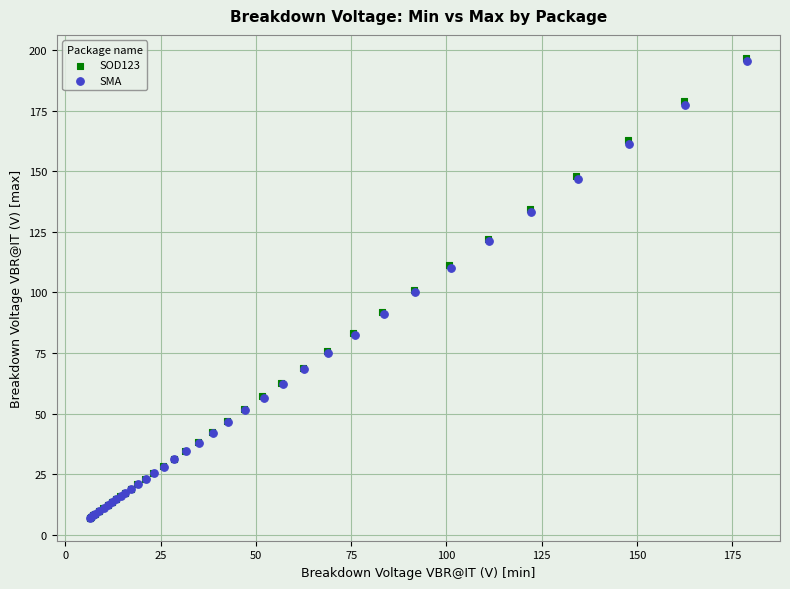

Which series has the widest spread of Y values?

SOD123